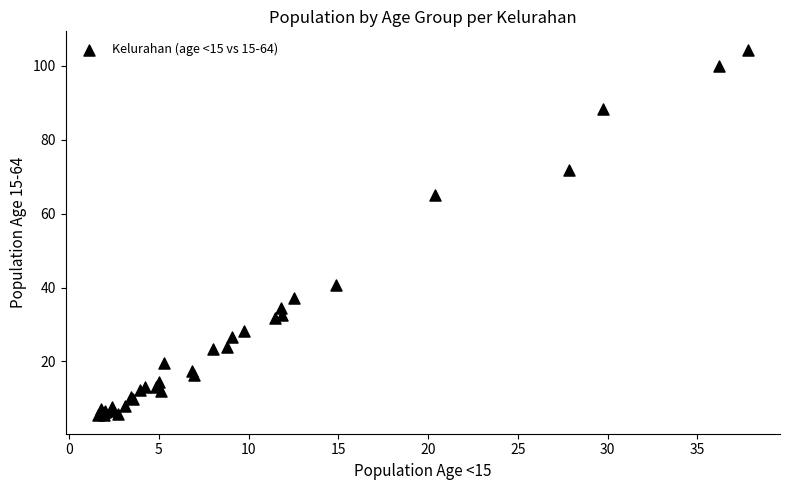

What Y value in the scatter plot is closest to 54?

65.0